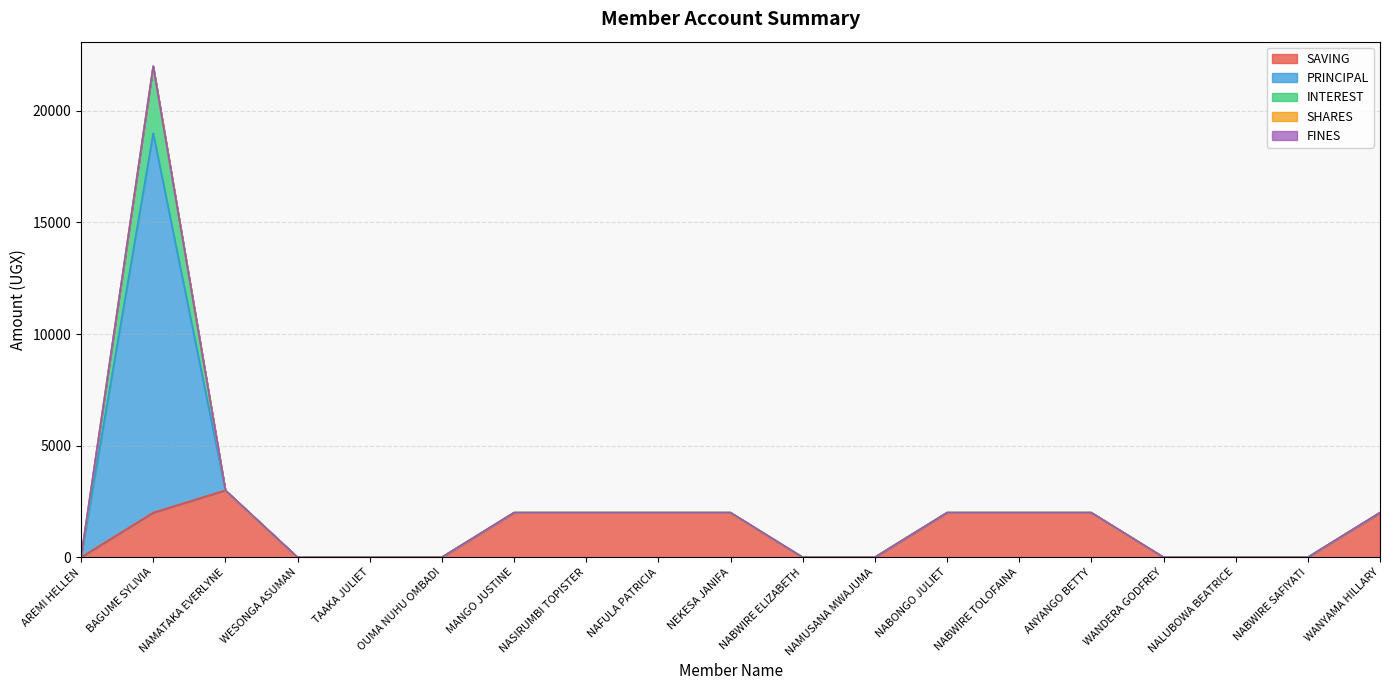

What is the difference between the second highest and minimum values in the SAVING series?

2000